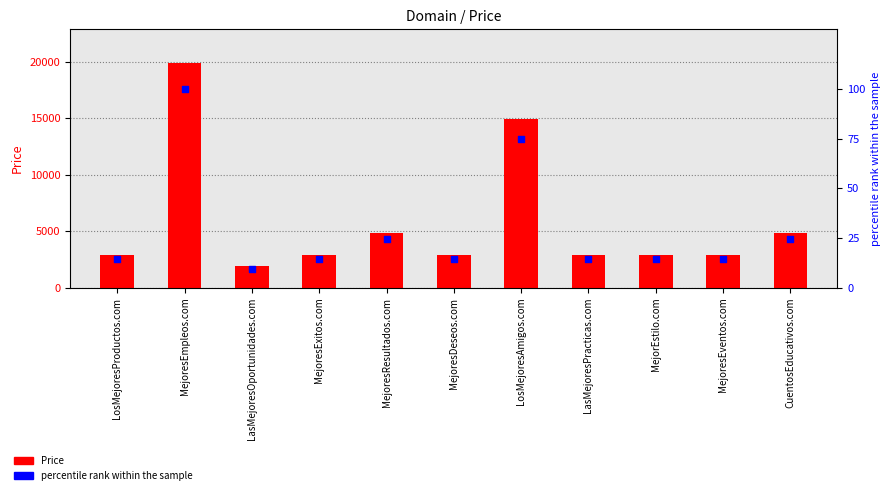

At how many categories does at least one series exceed 3746?

4